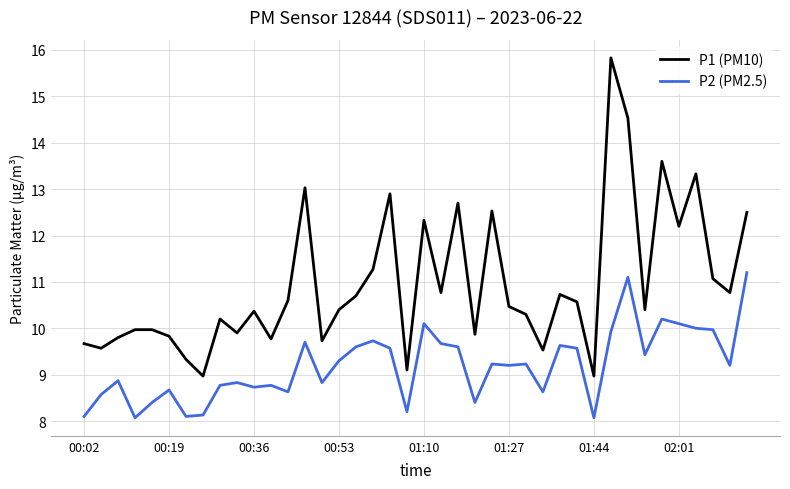

What is the maximum value shown in the chart?

15.8